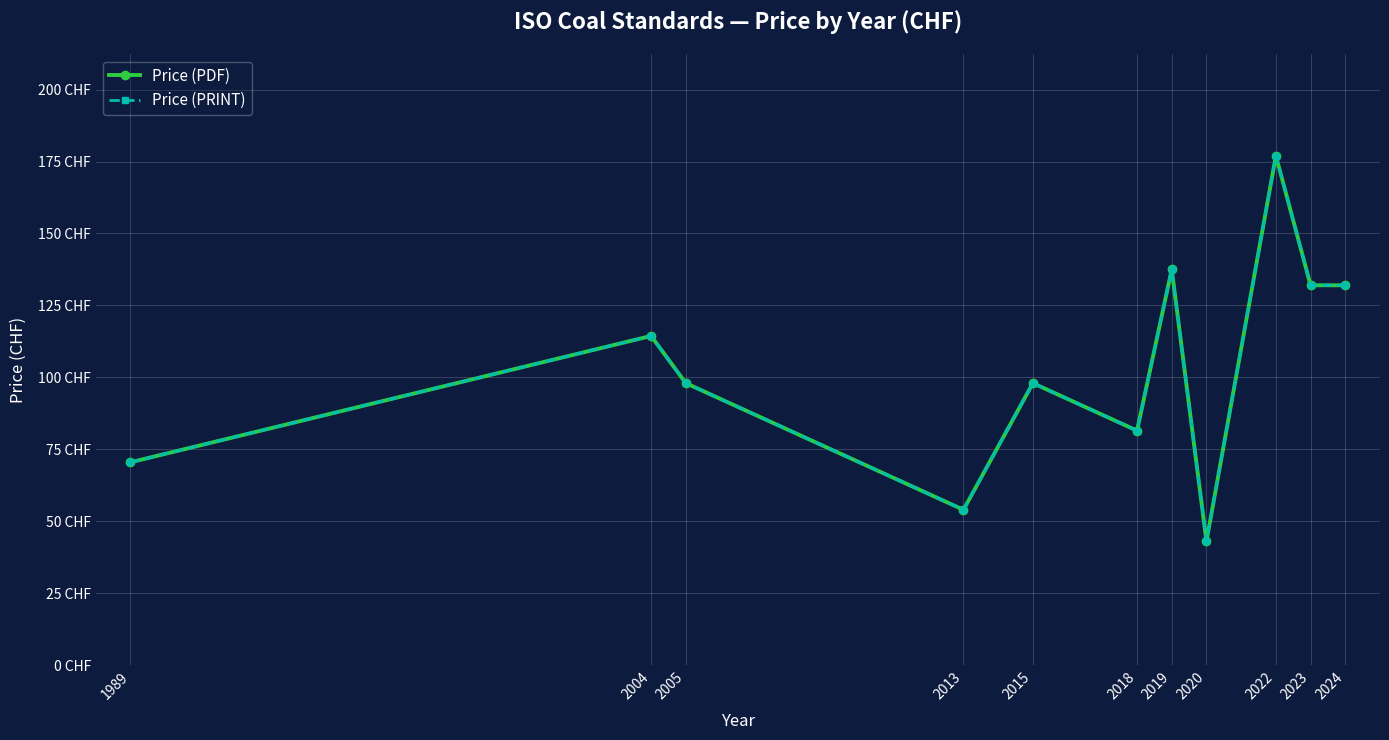

Reading left to right, transcribe all the data shown in this chart.

Price (PDF): 70.5	114.4	98.0	54.0	98.0	81.5	137.5	43.0	177.0	132.0	132.0
Price (PRINT): 70.5	114.4	98.0	54.0	98.0	81.5	137.5	43.0	177.0	132.0	132.0